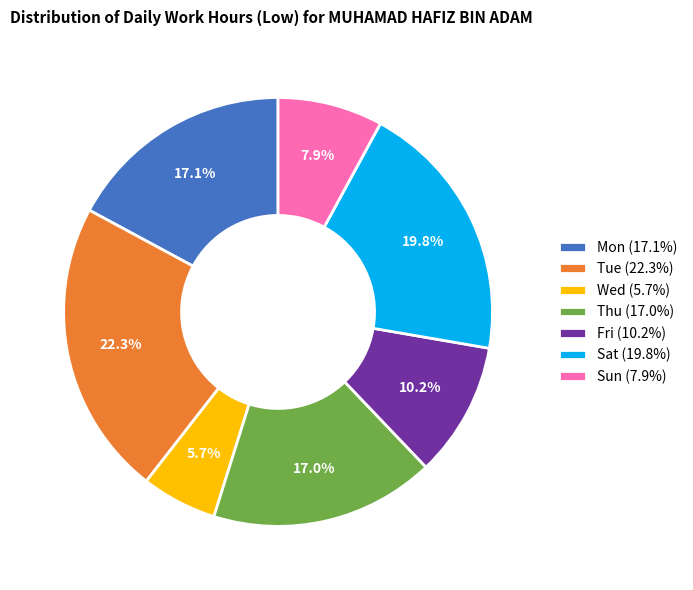

Does Sun (7.9%) account for over 50% of the chart?

No